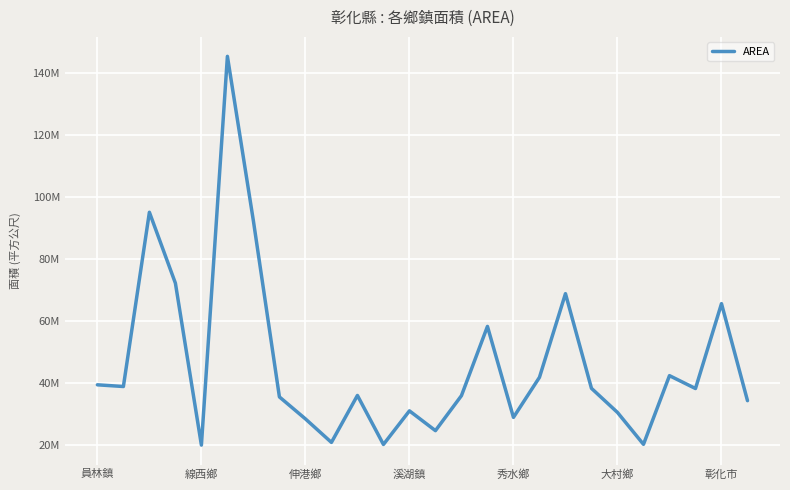

Is this an area chart (filled region under the line)?

No